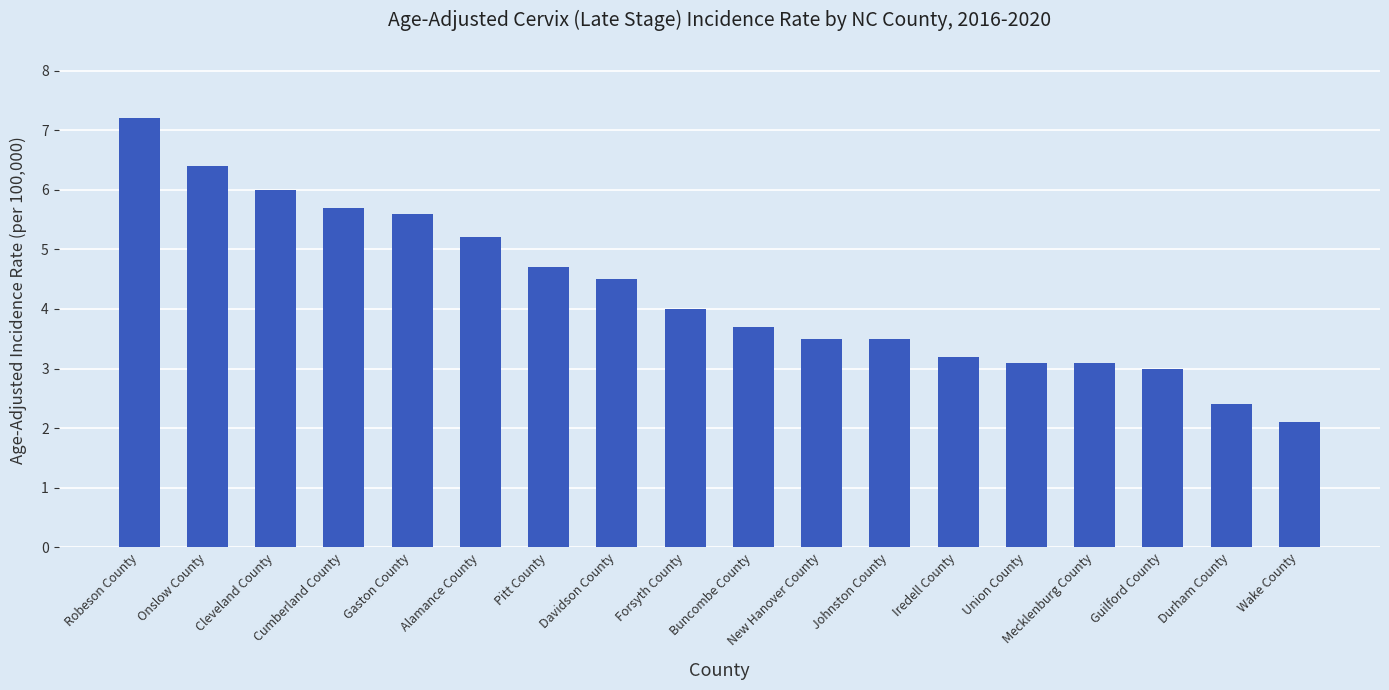

True or false: the data shows 1.4 at Gaston County.

False